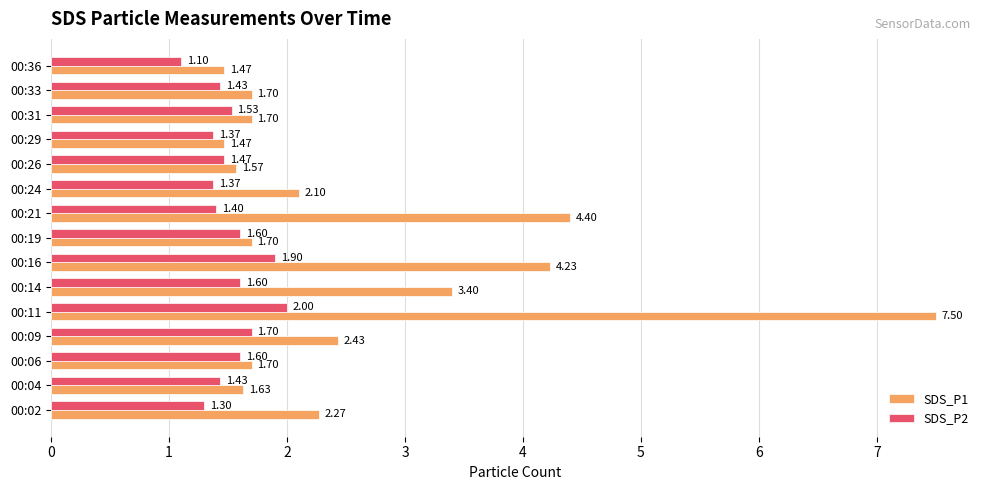

What is the greatest value displayed?

7.5